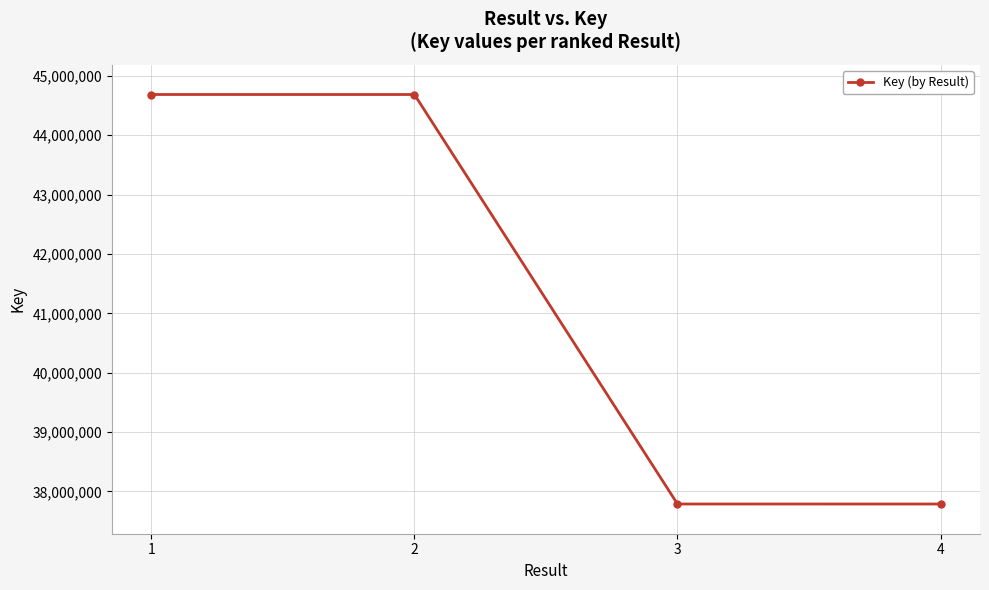

Where does the data first go above 44684561?

1